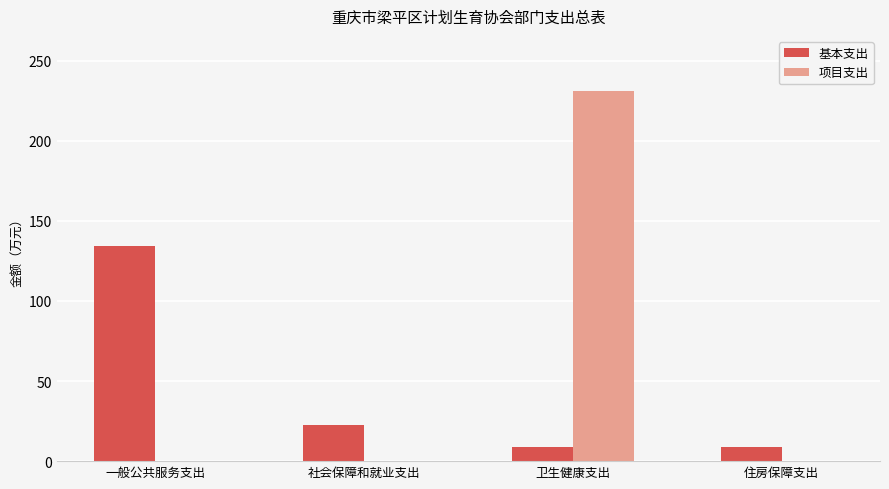

Is the value of 项目支出 at 住房保障支出 greater than the value of 基本支出 at 卫生健康支出?

No